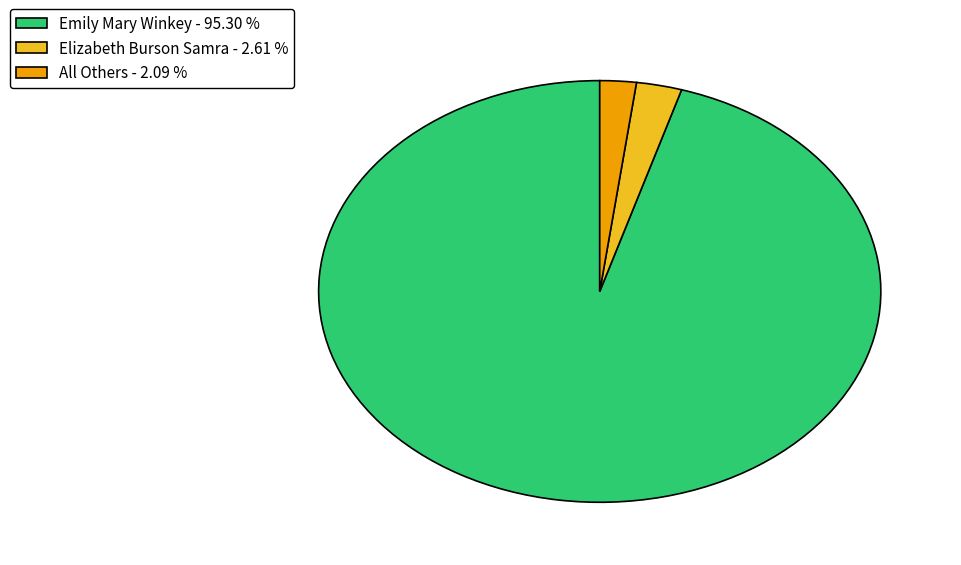

Which has a higher value, Elizabeth Burson Samra - 2.61 % or All Others - 2.09 %?

Elizabeth Burson Samra - 2.61 %